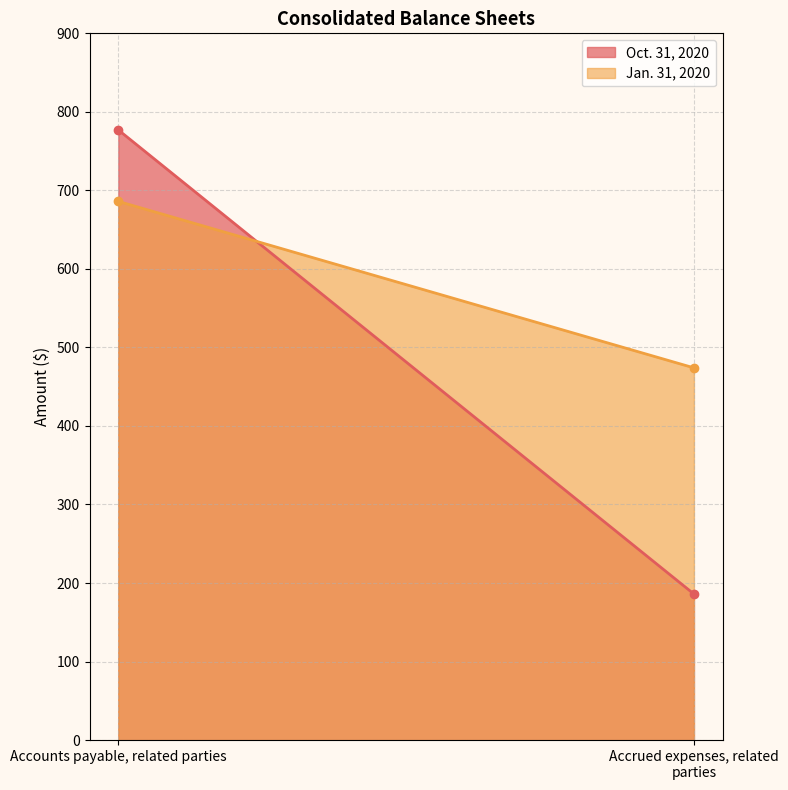

How many lines are shown in the chart?

2